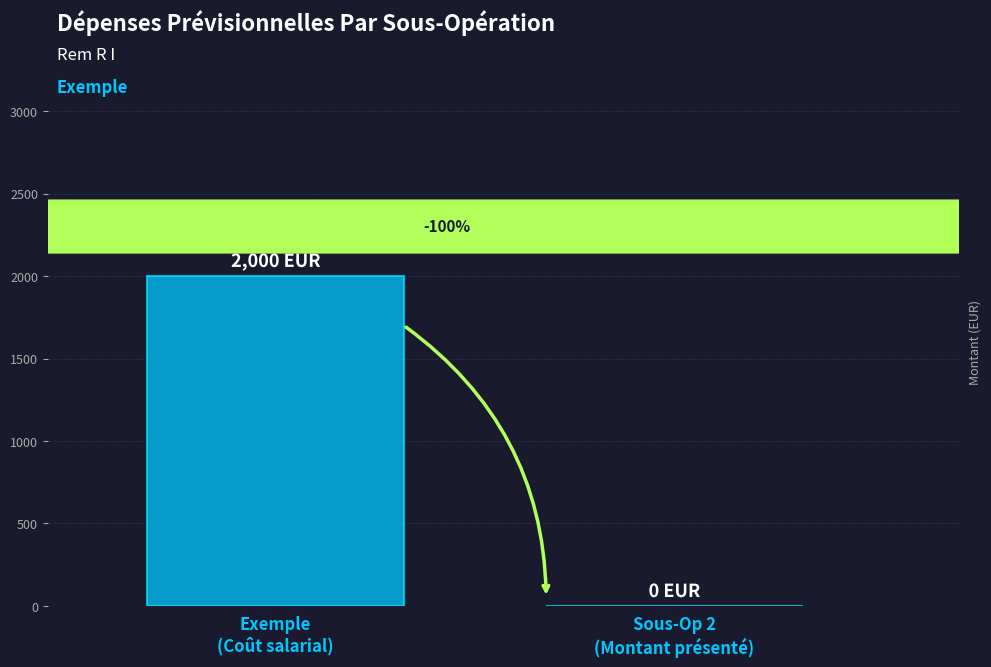

At which category does the chart reach its peak across all series?

Exemple